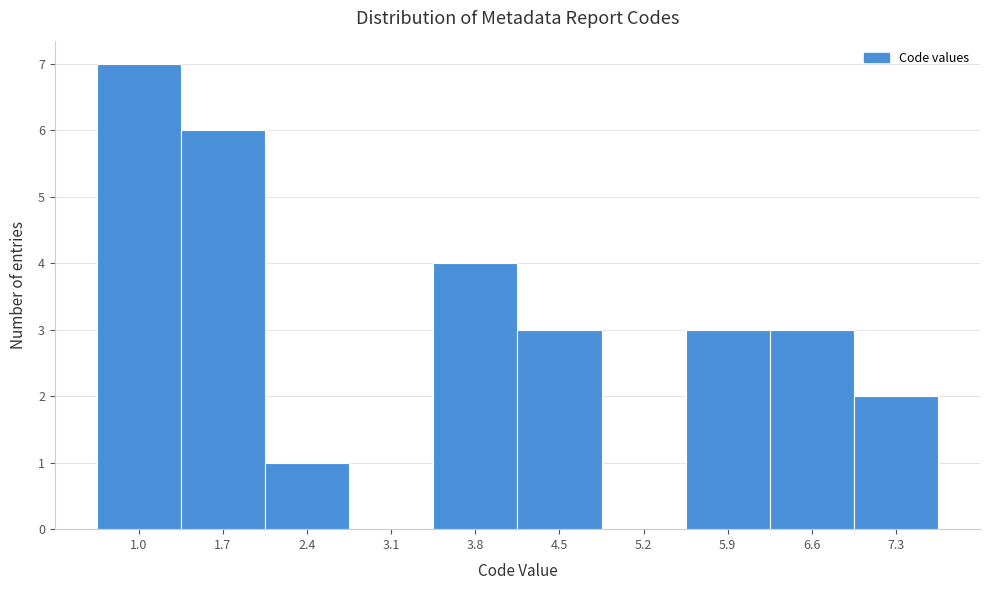

Reading left to right, list all the values displayed in this chart.

1.0=7	1.7=6	2.4=1	3.1=0	3.8=4	4.5=3	5.2=0	5.9=3	6.6=3	7.3=2